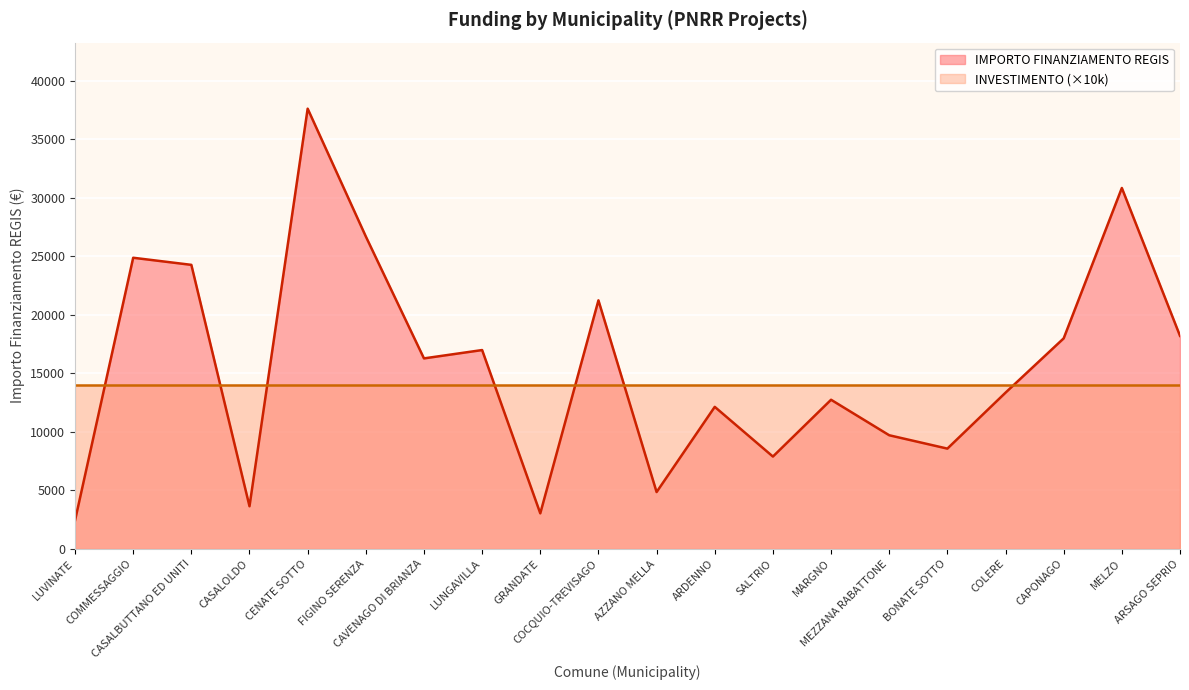

List the labels in order of value, largest first.

CENATE SOTTO, MELZO, FIGINO SERENZA, COMMESSAGGIO, CASALBUTTANO ED UNITI, COCQUIO-TREVISAGO, ARSAGO SEPRIO, CAPONAGO, LUNGAVILLA, CAVENAGO DI BRIANZA, COLERE, MARGNO, ARDENNO, MEZZANA RABATTONE, BONATE SOTTO, SALTRIO, AZZANO MELLA, CASALOLDO, GRANDATE, LUVINATE